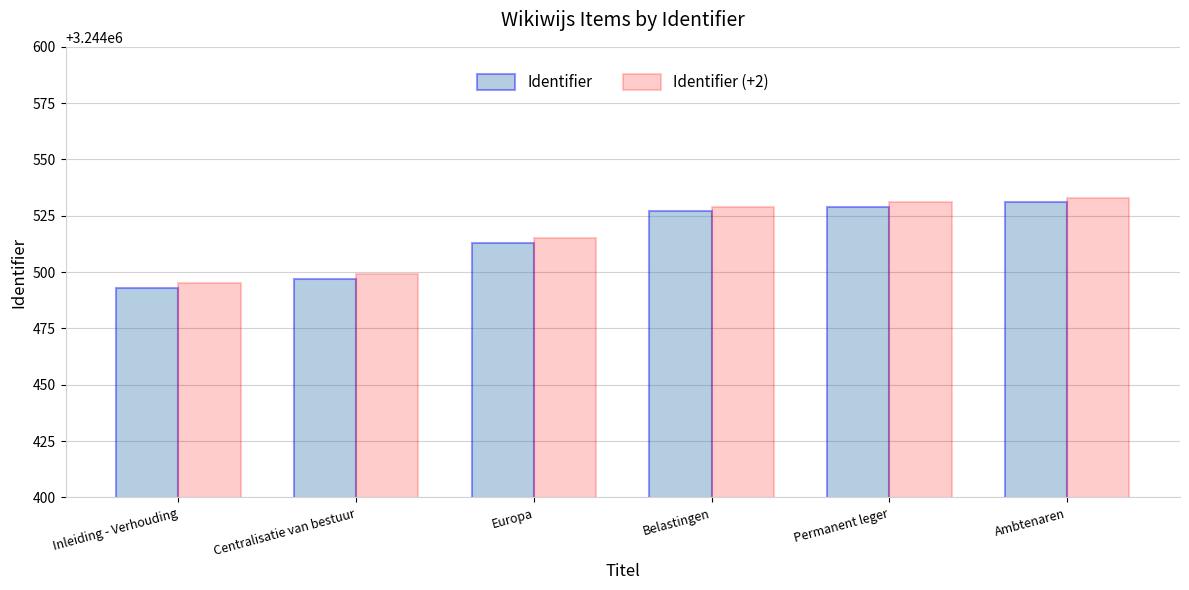

What is the spread (max minus min) of values at Europa?

2